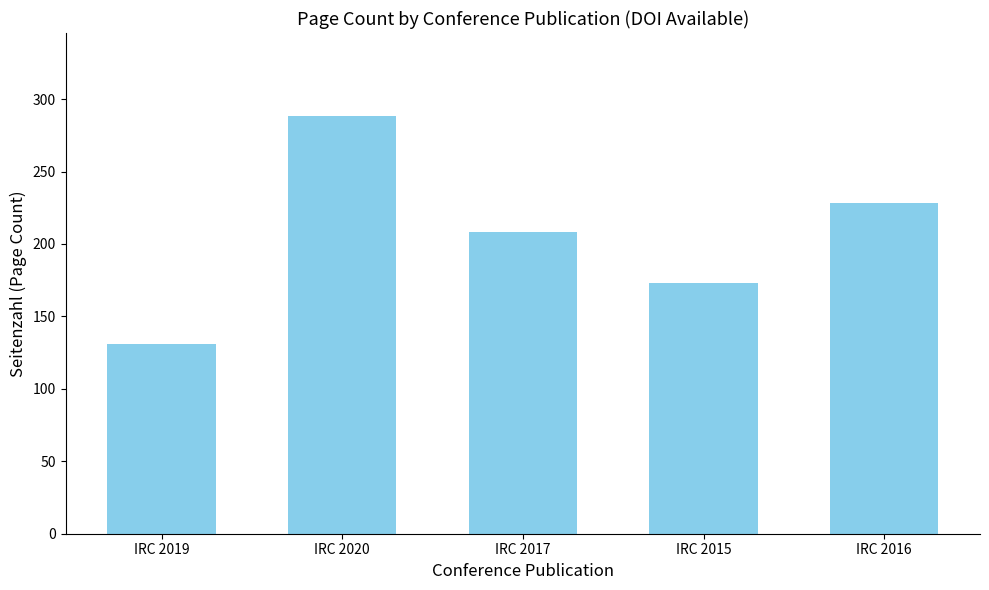

Where is the data nearest to the value 209?

IRC 2017